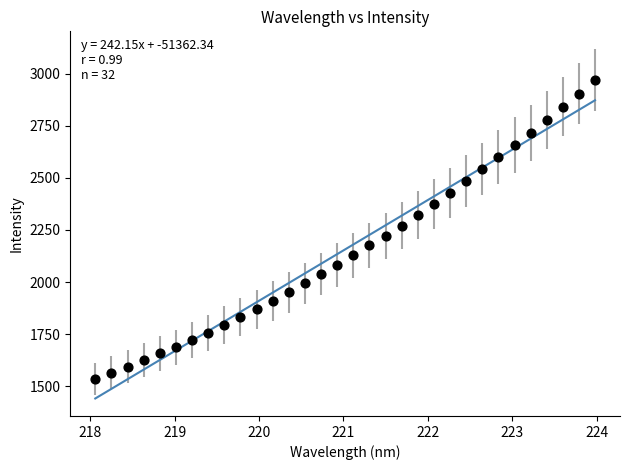

What is the range of Y values (max minus min)?

1437.6